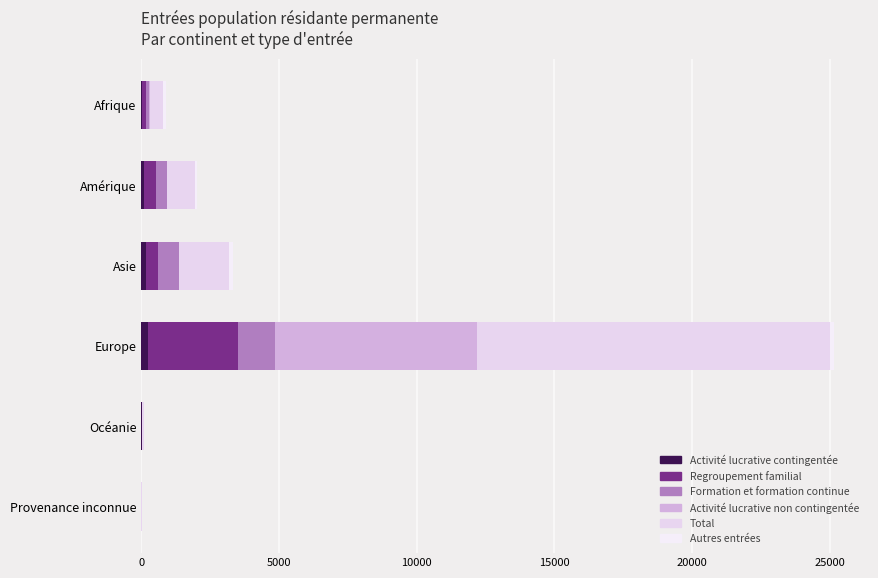

How many series are shown in this chart?

6